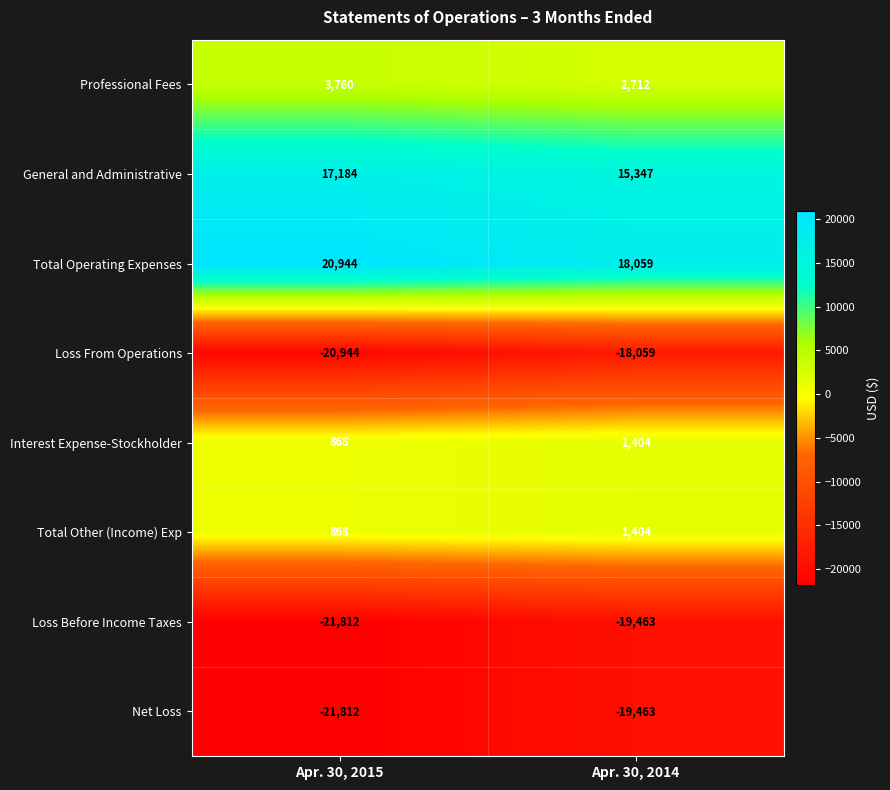

Which category has the lowest value across all series?

Apr. 30, 2015